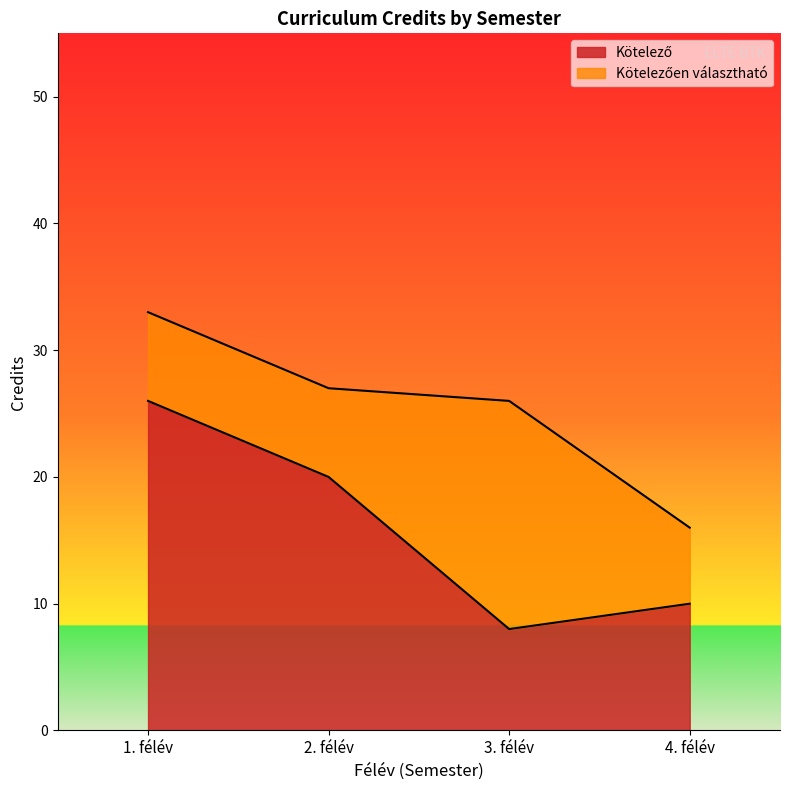

At which category is the sum across all series the highest?

1. félév